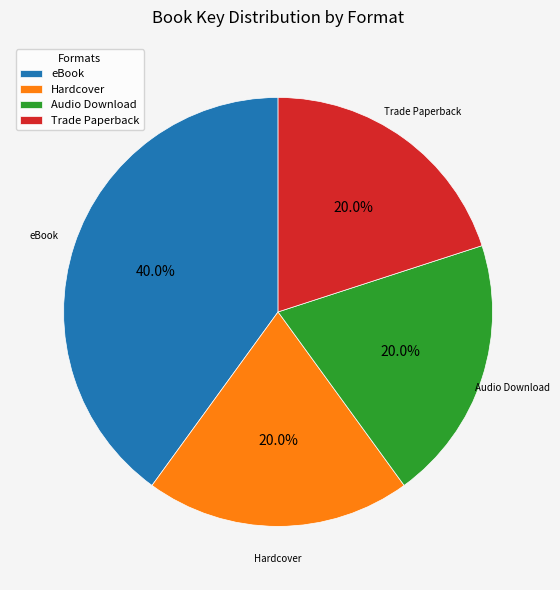

What is the total percentage of Hardcover and Trade Paperback?

40.0%